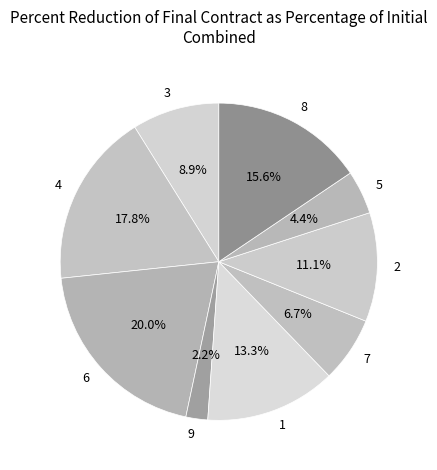

True or false: 8 accounts for 28% of the total.

False